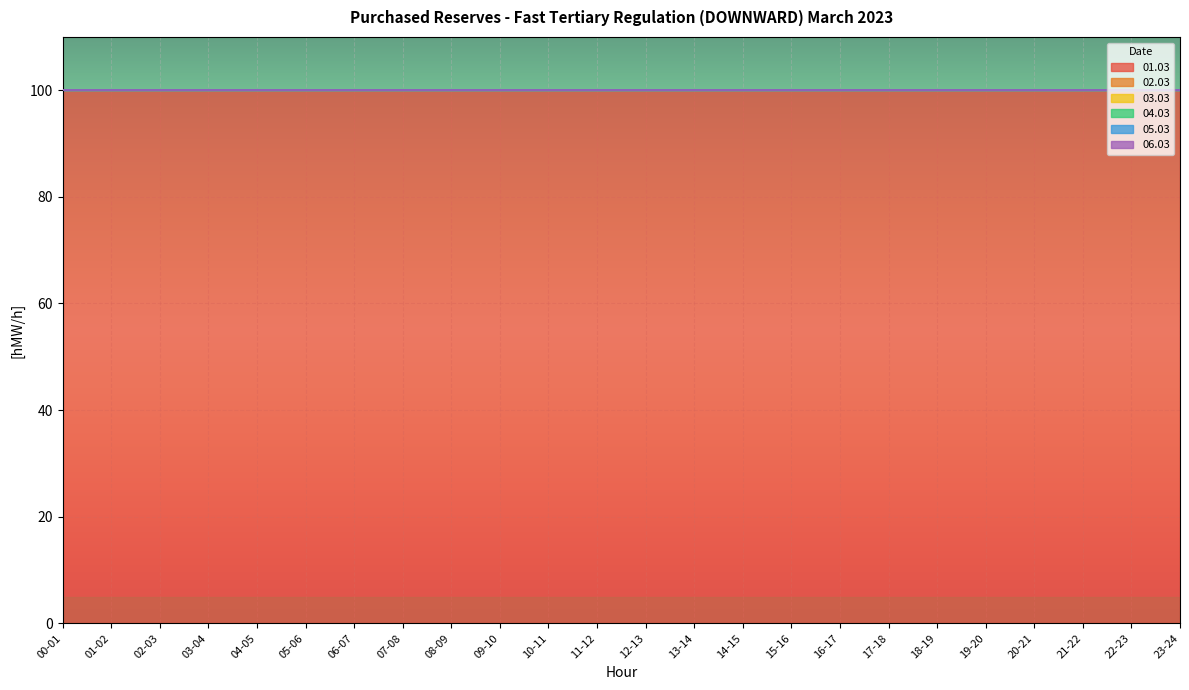

What is the value of the 01.03 point at the 16th from the left?

100